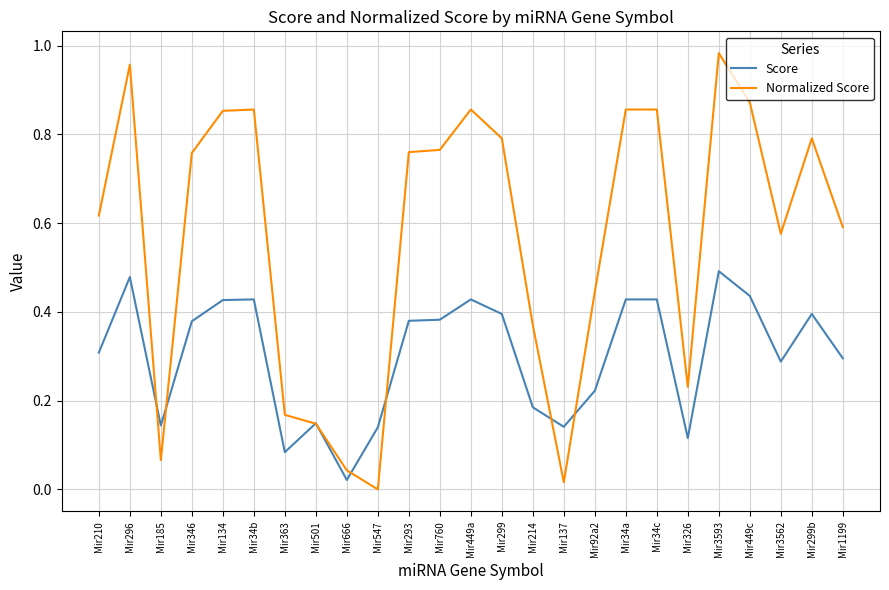

What is the total value across all series at Mir299?

1.2